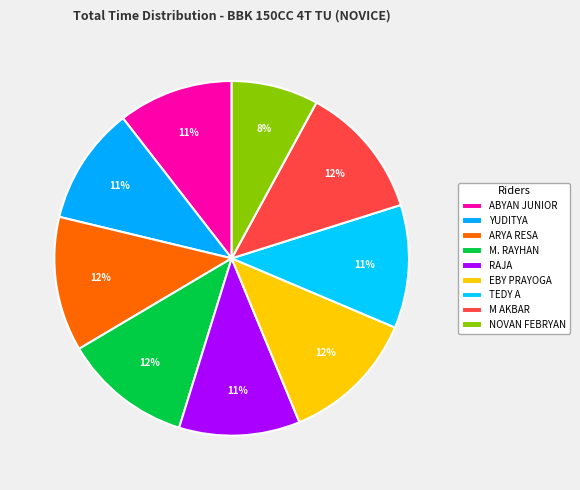

Which slice is the largest?

EBY PRAYOGA